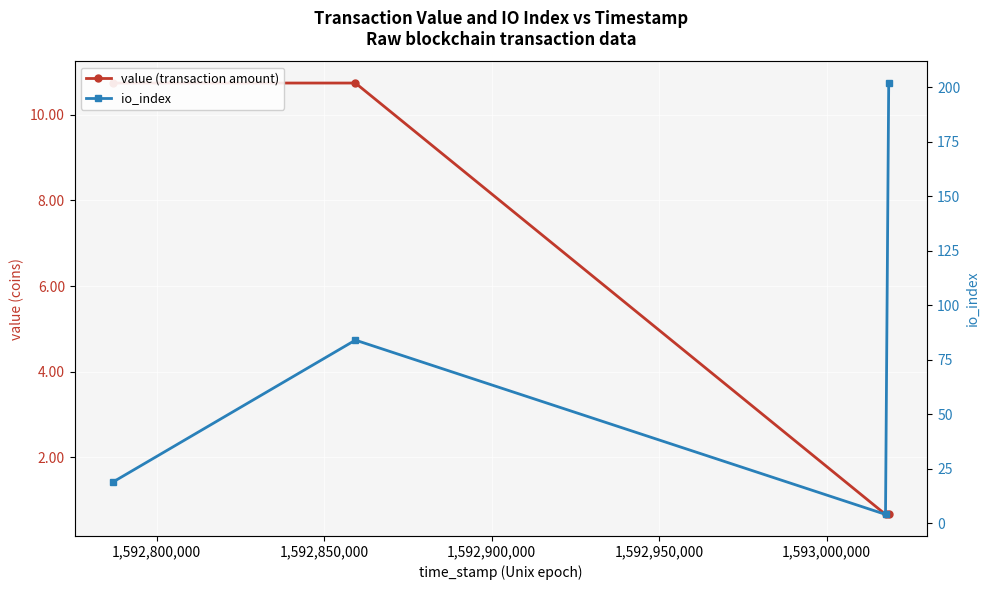

Which series has the largest range (max minus min)?

io_index